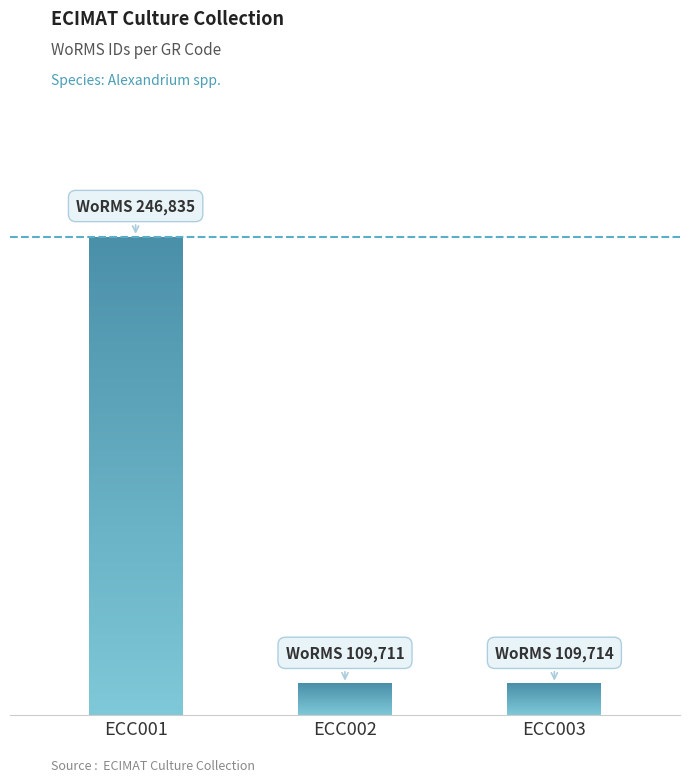

The value at ECC003 is 159912. True or false?

False